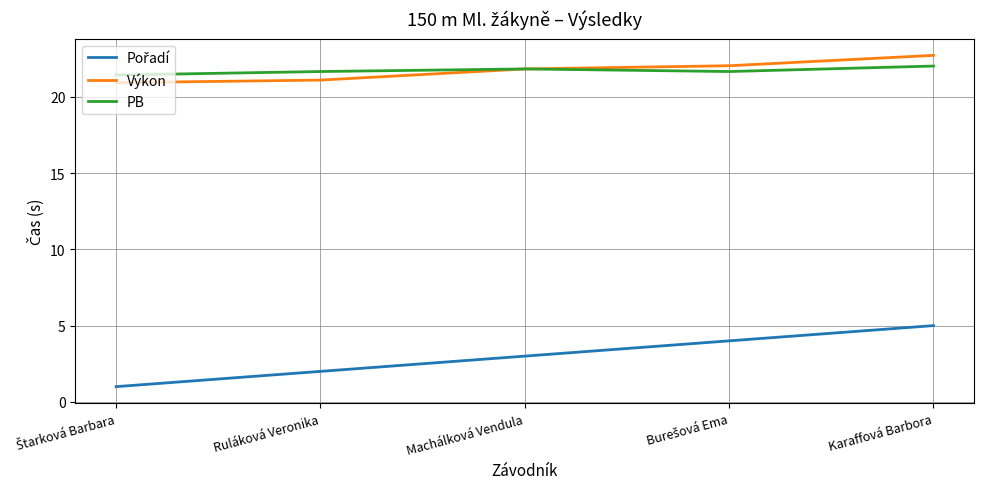

Is it true that PB equals 22.0 at Karaffová Barbora?

True